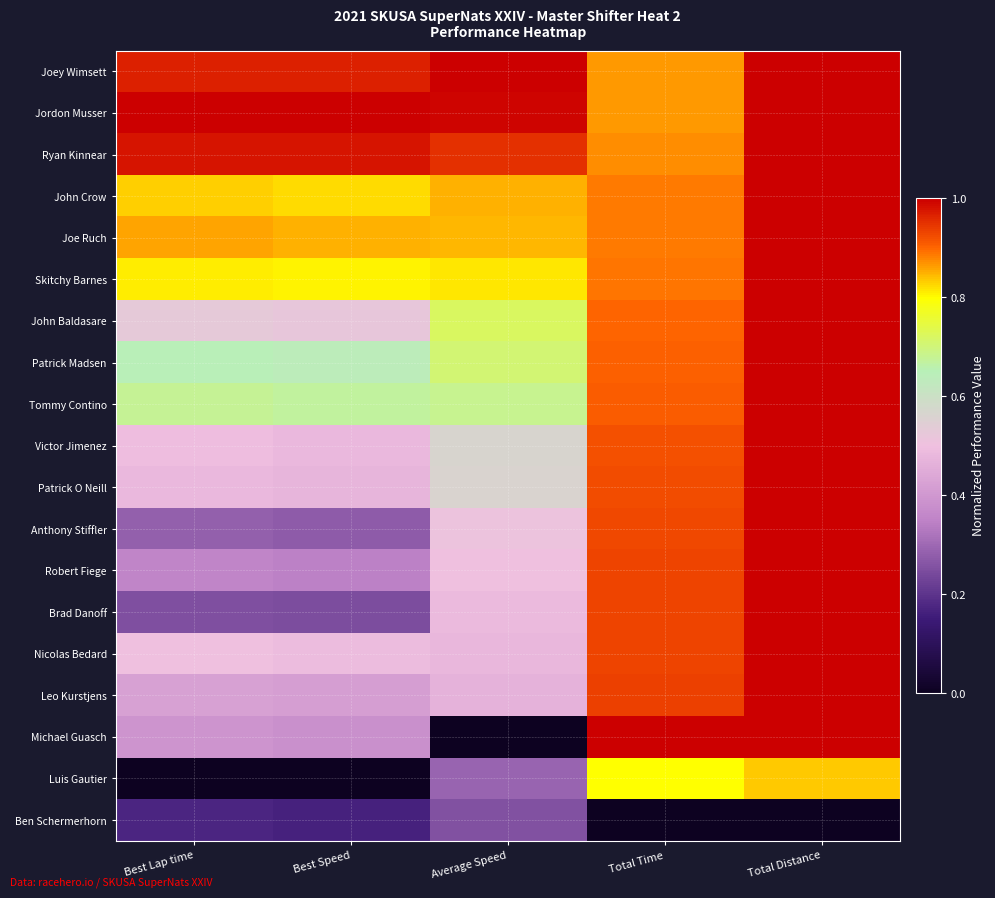

Which series has the widest spread of values?

Michael Guasch